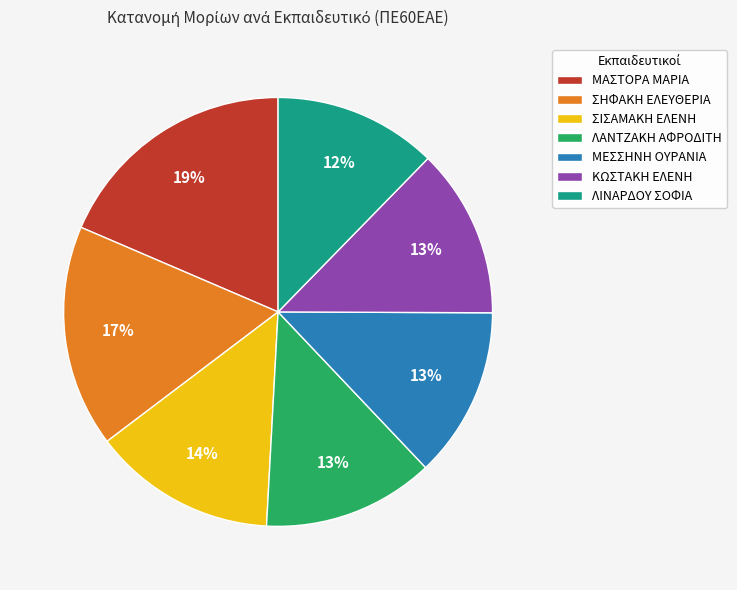

To the nearest percent, what is the difference between the ΣΙΣΑΜΑΚΗ ΕΛΕΝΗ and ΚΩΣΤΑΚΗ ΕΛΕΝΗ slice percentages?

1%